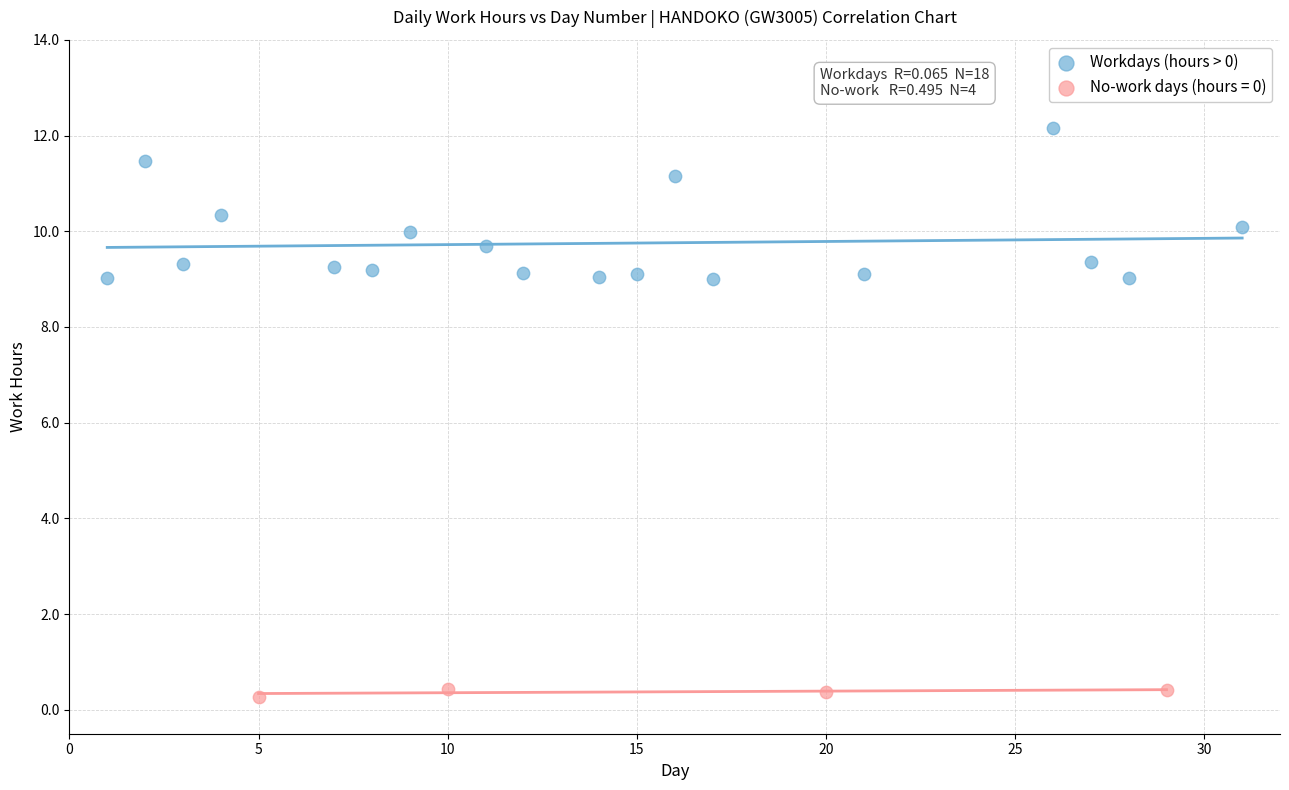

Which series contains the highest Y value?

Workdays (hours > 0)